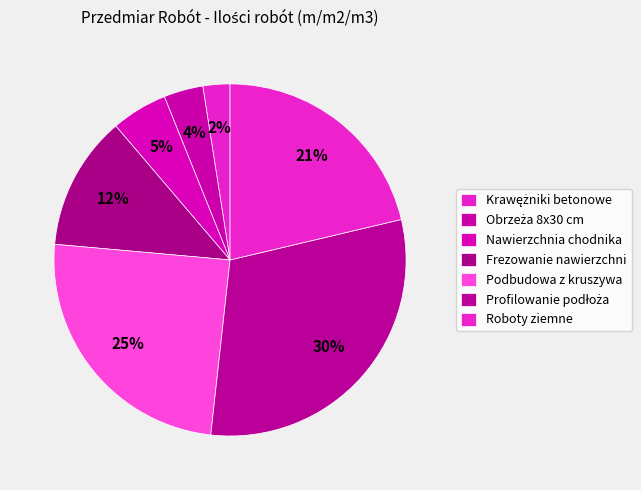

What percentage is the Roboty ziemne slice, to the nearest percent?

21%